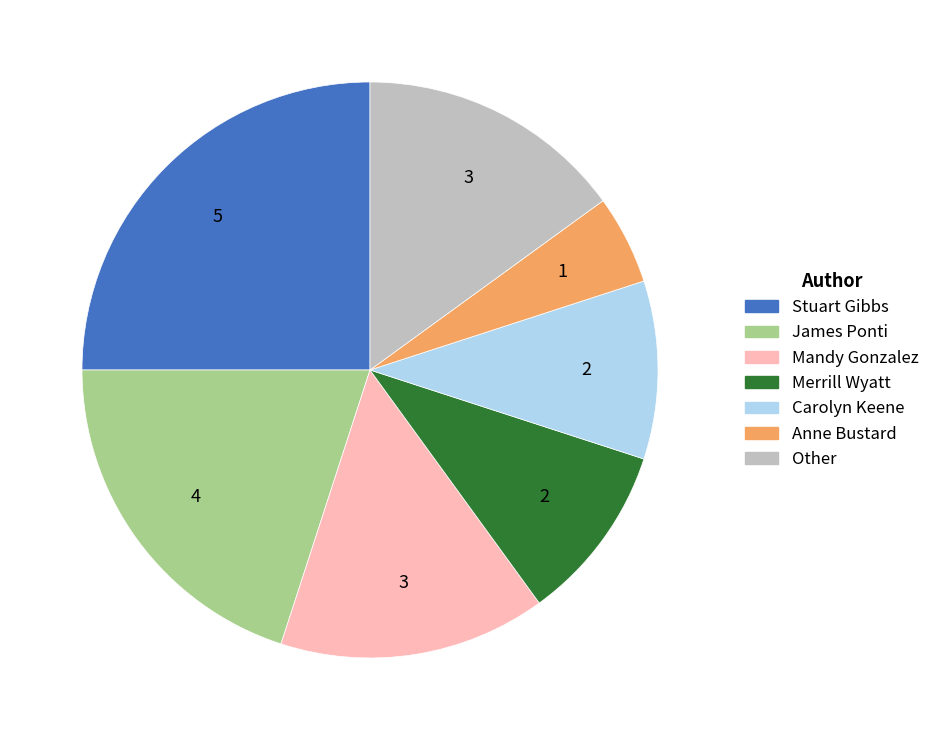

Which has a higher value, Stuart Gibbs or Mandy Gonzalez?

Stuart Gibbs